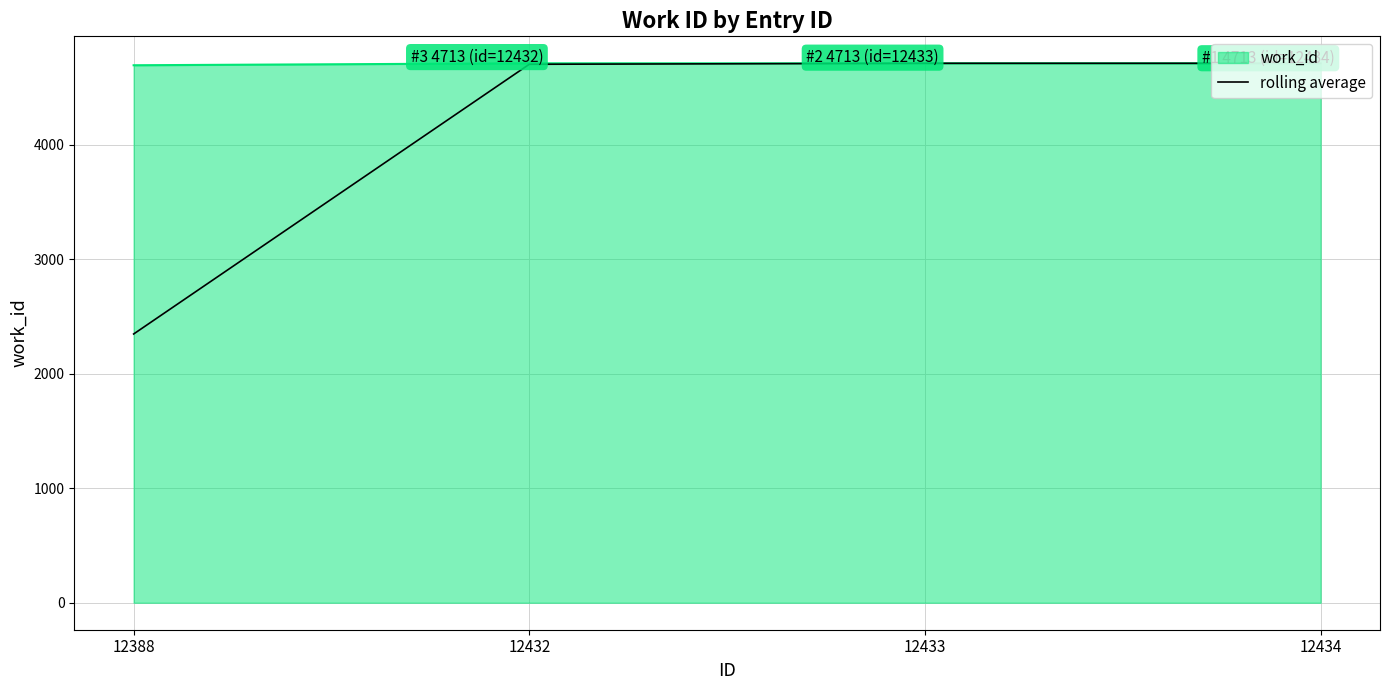

Rank the series at 12388 from highest to lowest value.

work_id, rolling average